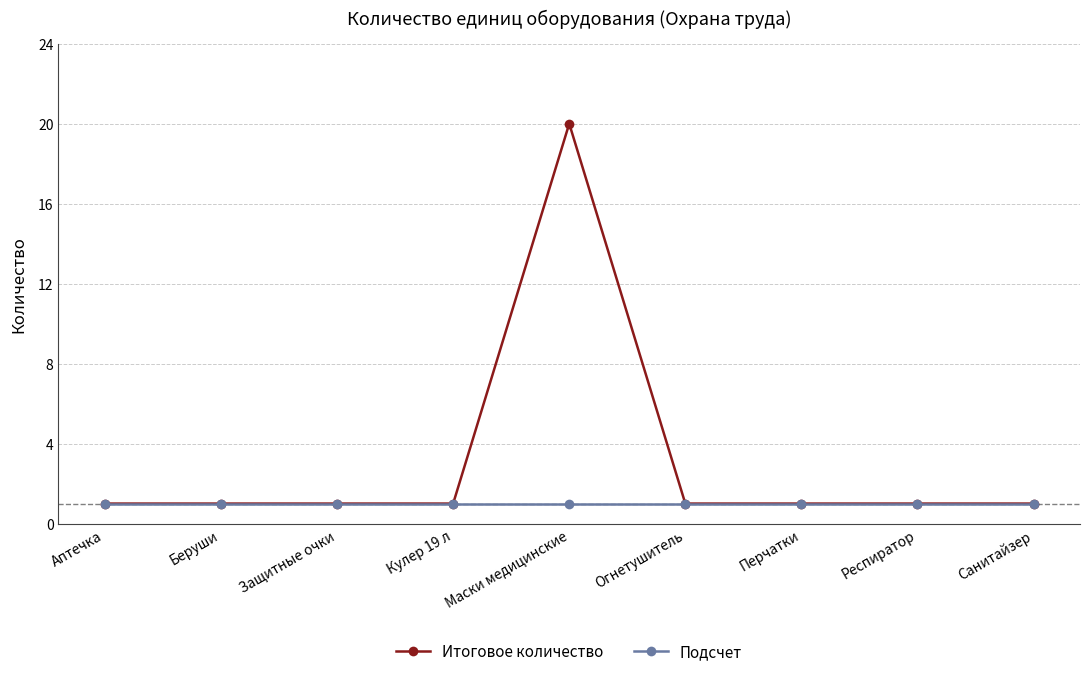

At how many categories does at least one series exceed 2?

1